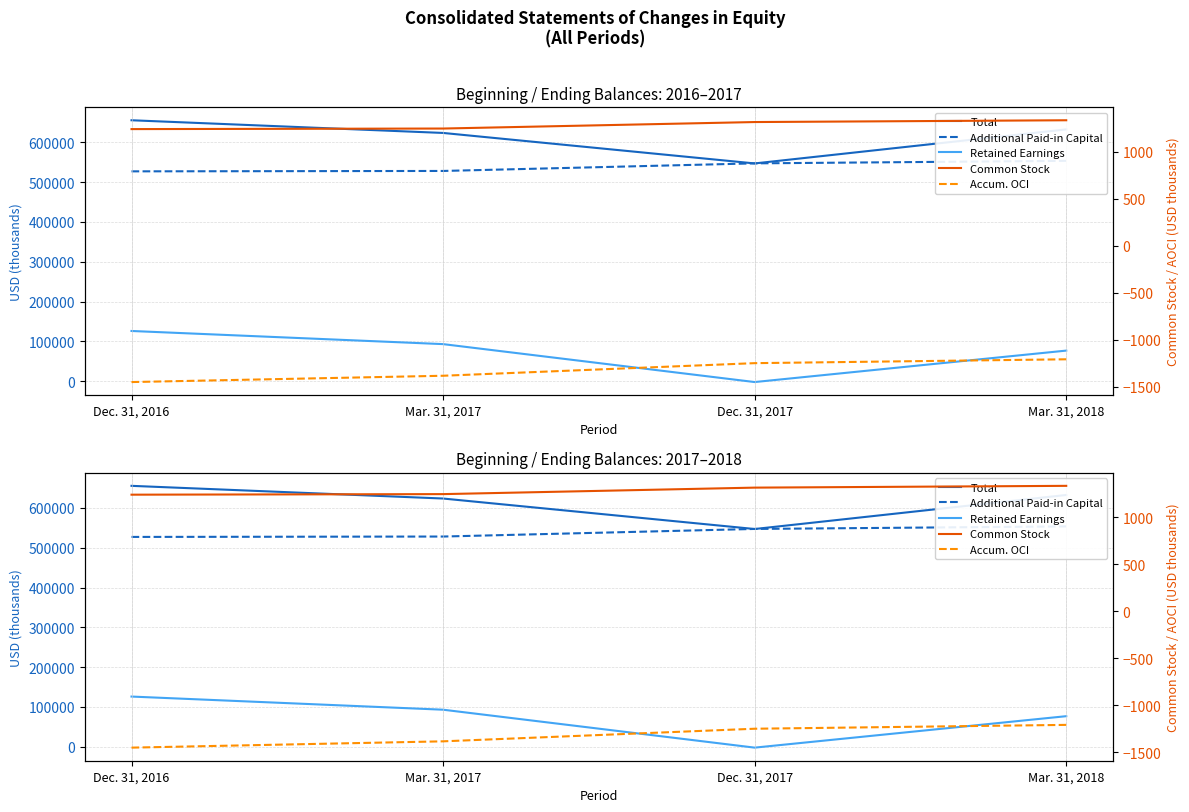

Which series changed the most between Dec. 31, 2016 and Dec. 31, 2017?

Retained Earnings